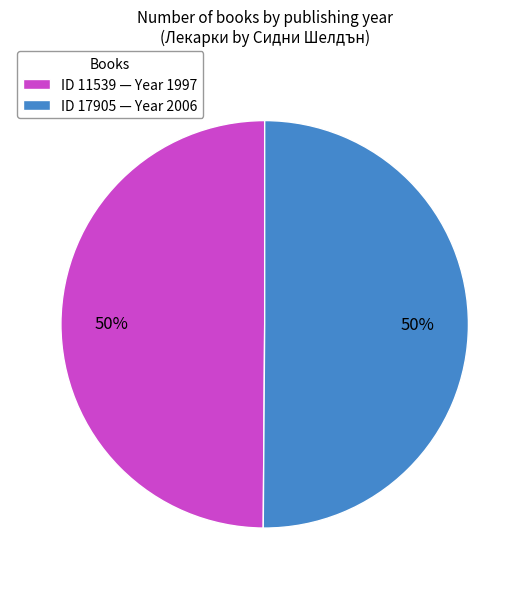

To the nearest percent, what is the average slice percentage?

50%